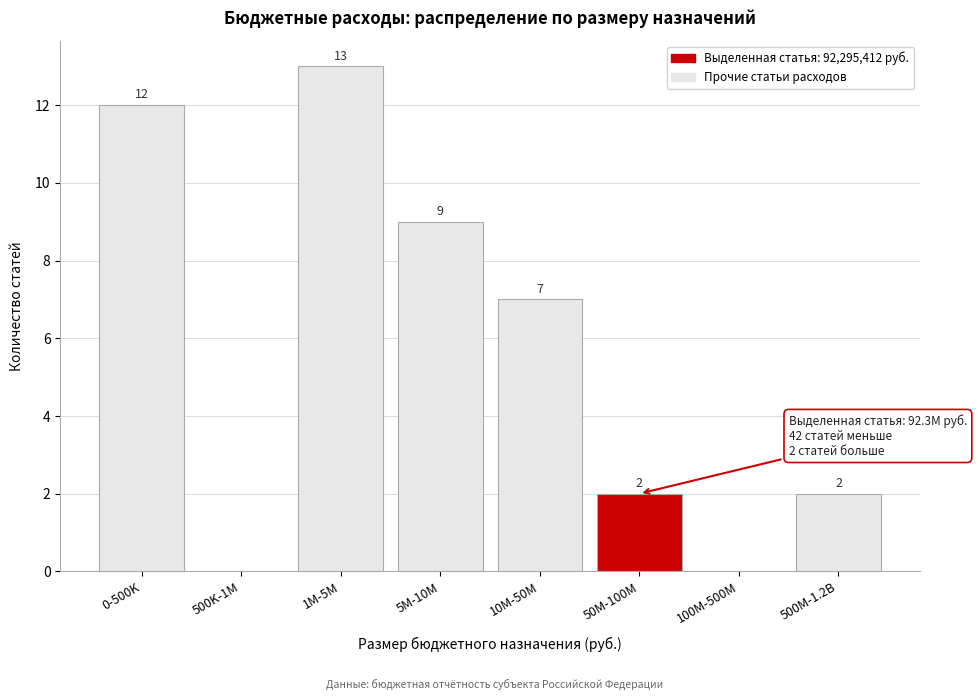

Reading right to left, list all the values displayed in this chart.

500M-1.2B=2	100M-500M=0	50M-100M=2	10M-50M=7	5M-10M=9	1M-5M=13	500K-1M=0	0-500K=12